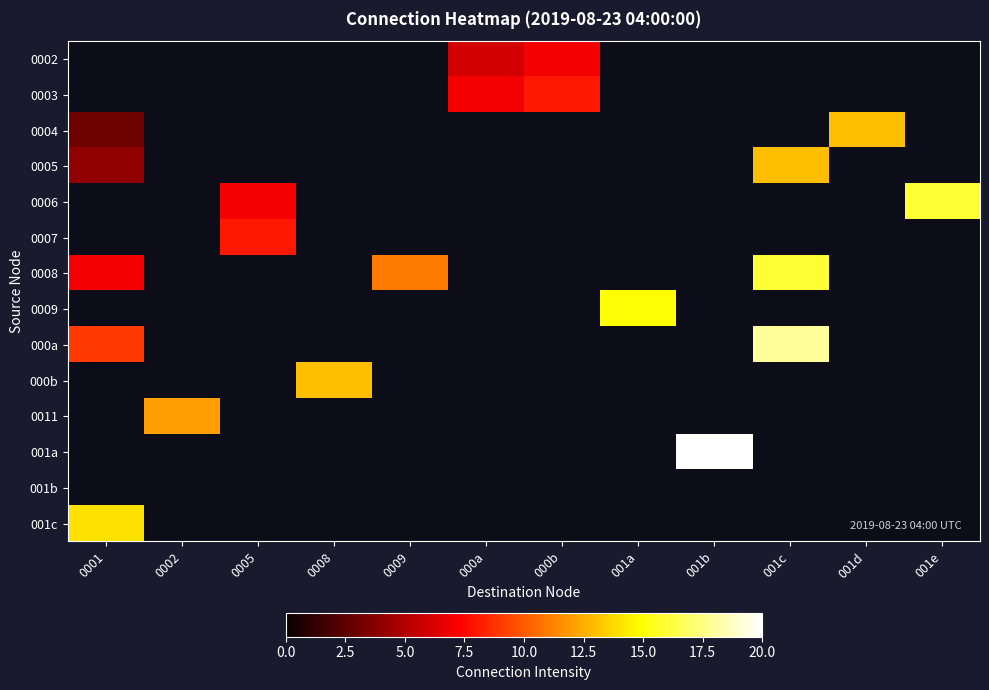

What is the greatest value displayed?

20